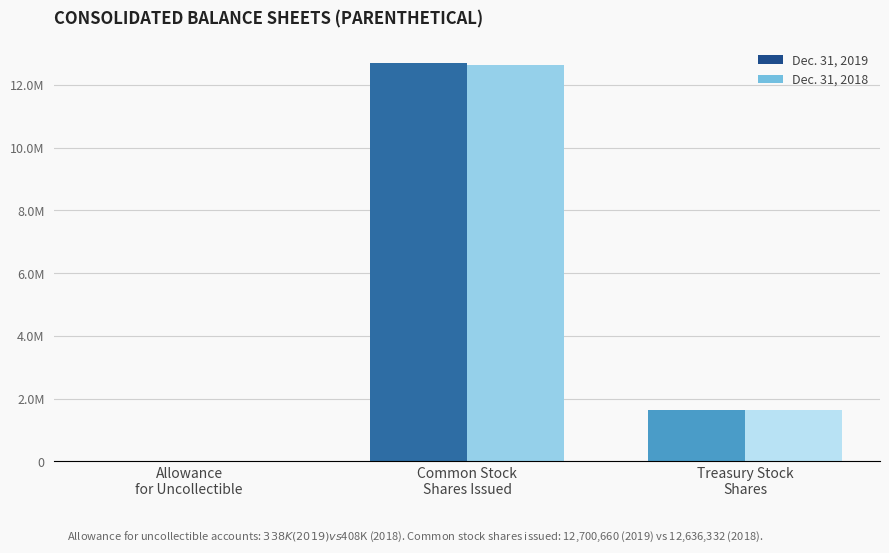

What is the sum of all Dec. 31, 2019 values?

14347418